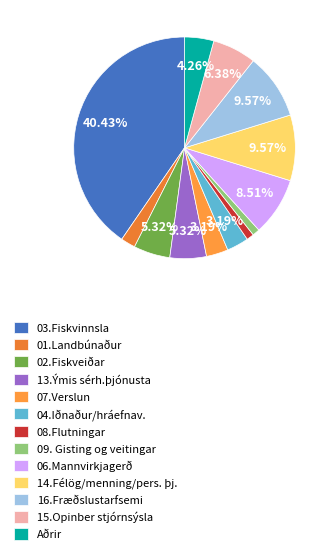

Does 14.Félög/menning/pers. þj. account for over 50% of the chart?

No